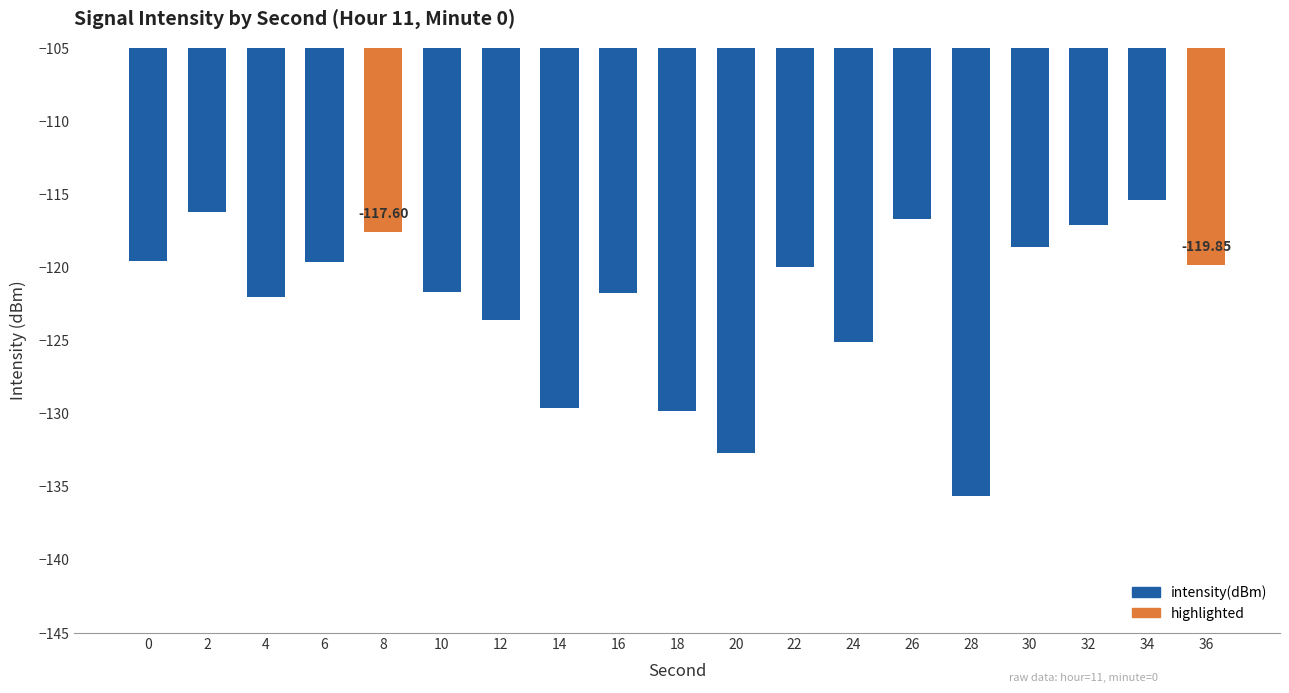

At which category does the chart reach its peak across all series?

34